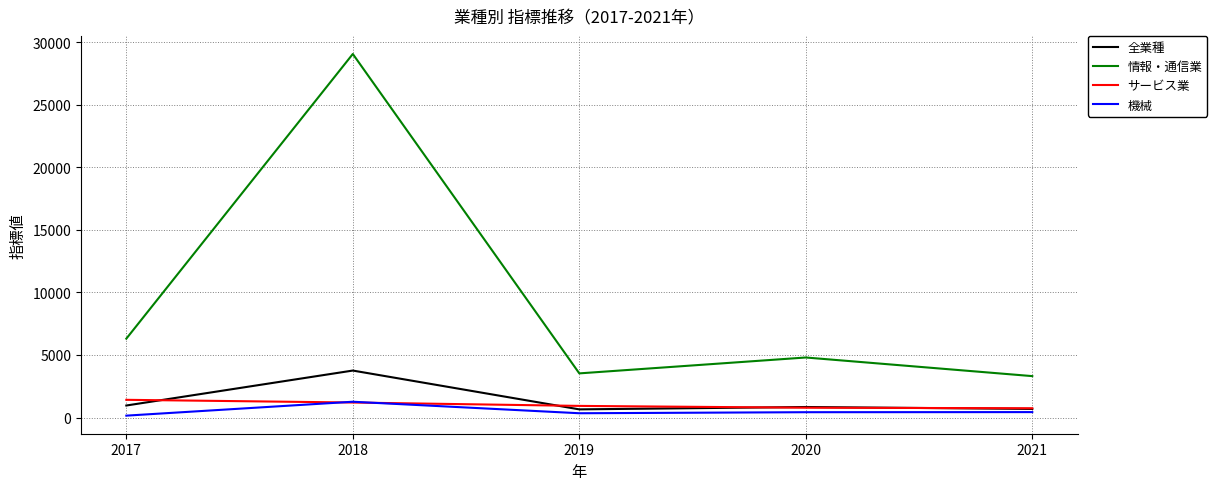

True or false: 情報・通信業 has a value of 6300.8 at 2017.

True